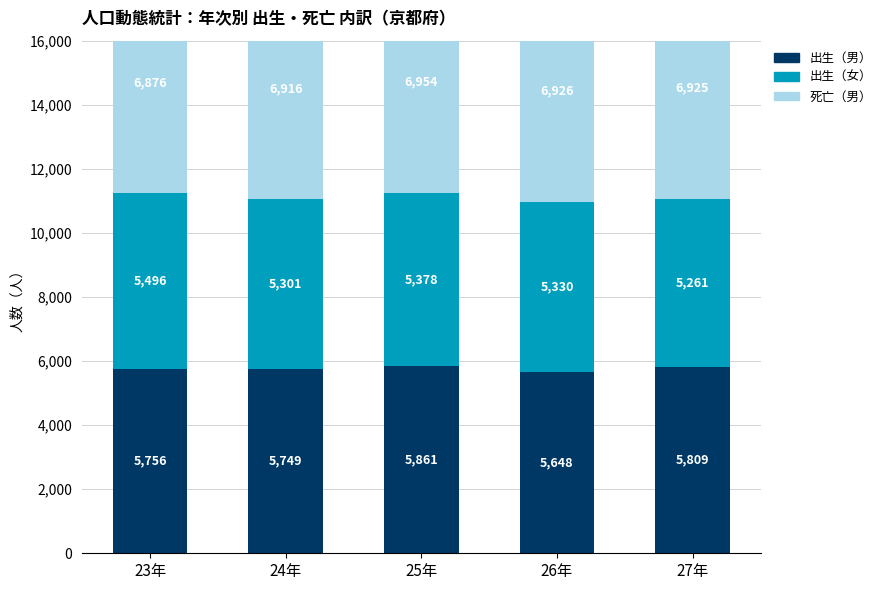

How many bars are there in total?

15